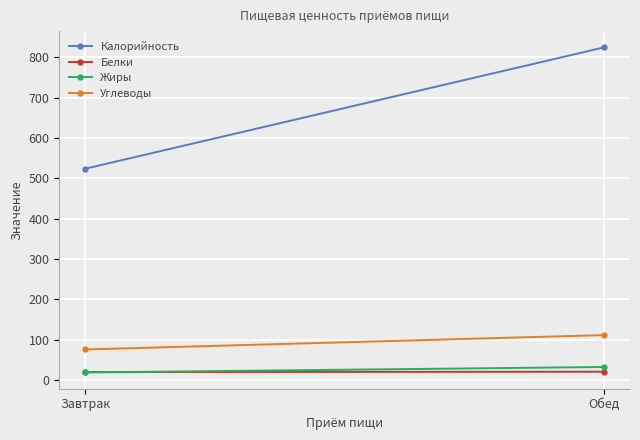

What is the sum of the Белки values at Обед and Завтрак?

40.6